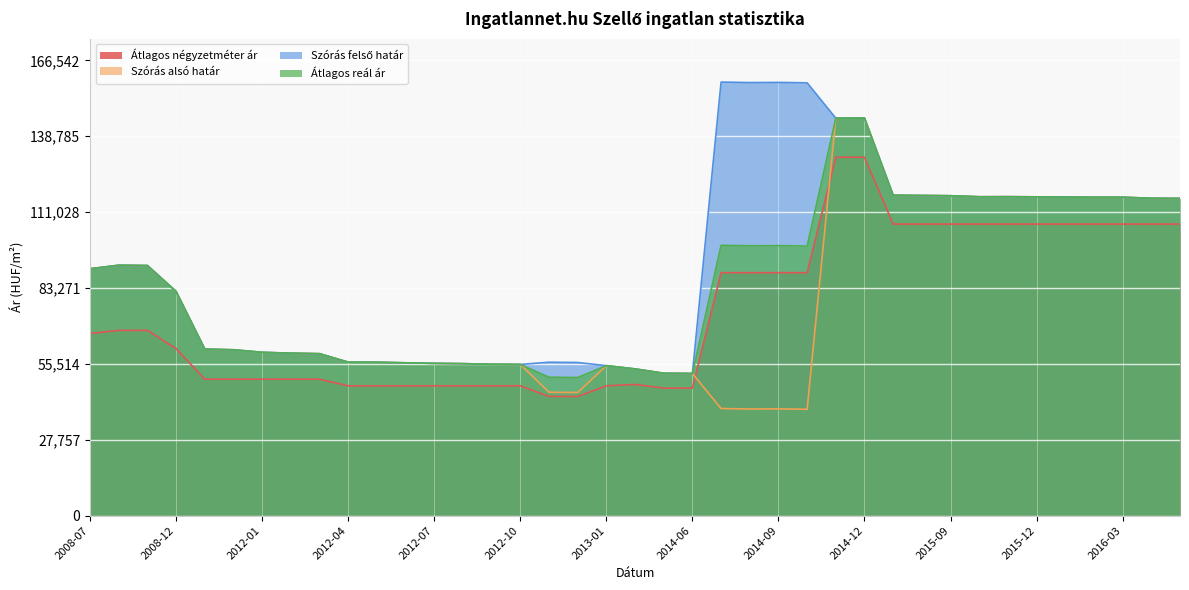

Rank the series at 2012-09 from lowest to highest value.

Átlagos négyzetméter ár, Szórás alsó határ, Szórás felső határ, Átlagos reál ár